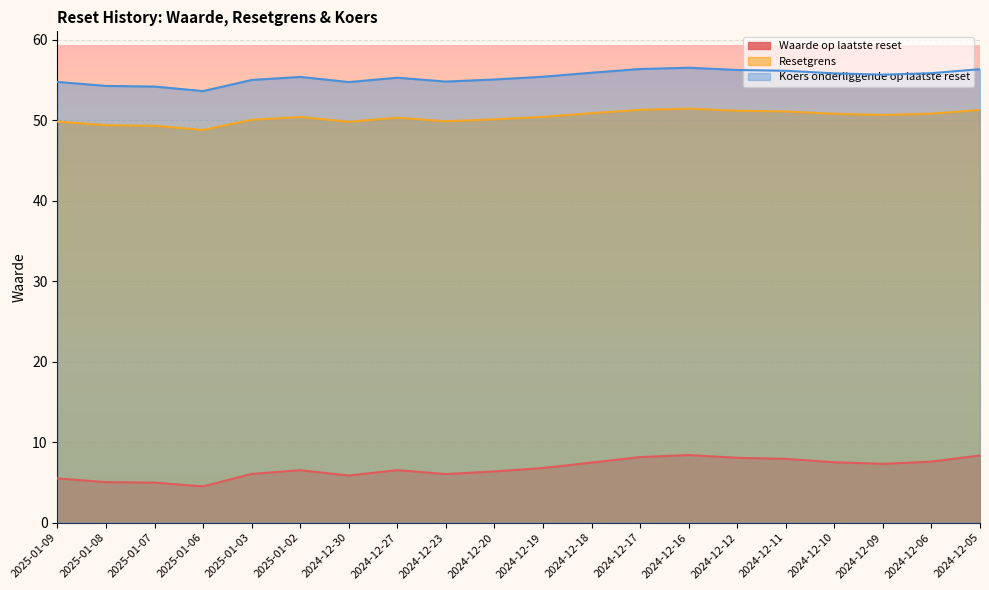

Which category has the lowest value in the Waarde op laatste reset series?

2025-01-06